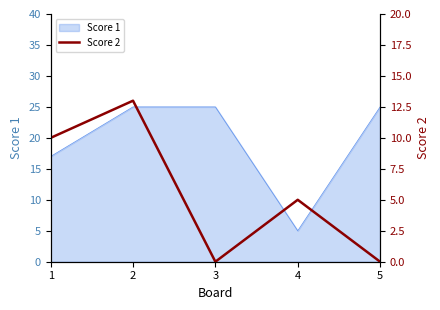

Which category has the lowest value in the Score 1 series?

4